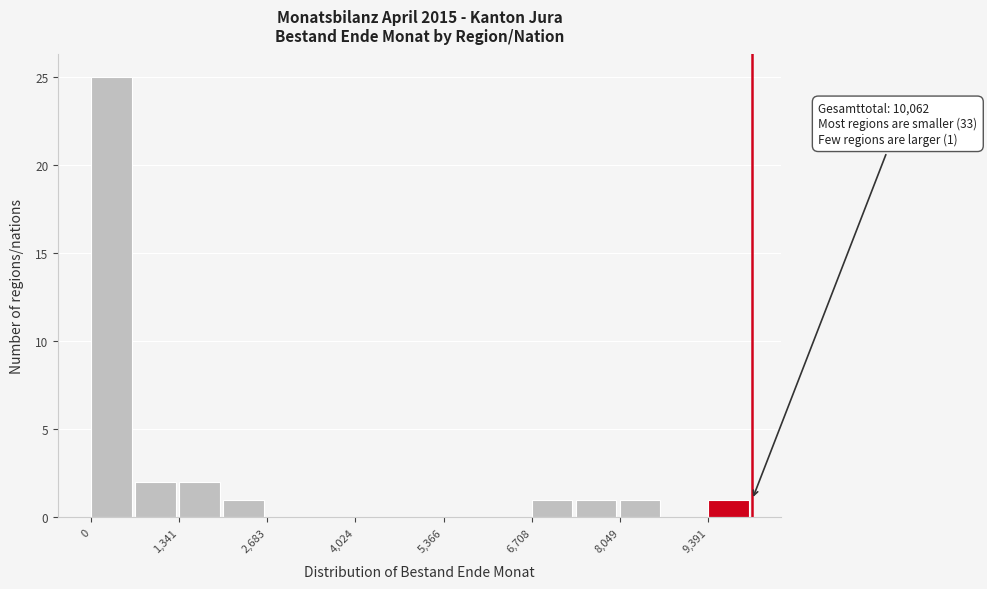

Around what value on the x-axis is the tallest bar? Give the approximate position of its centre, as read against the axis.

400